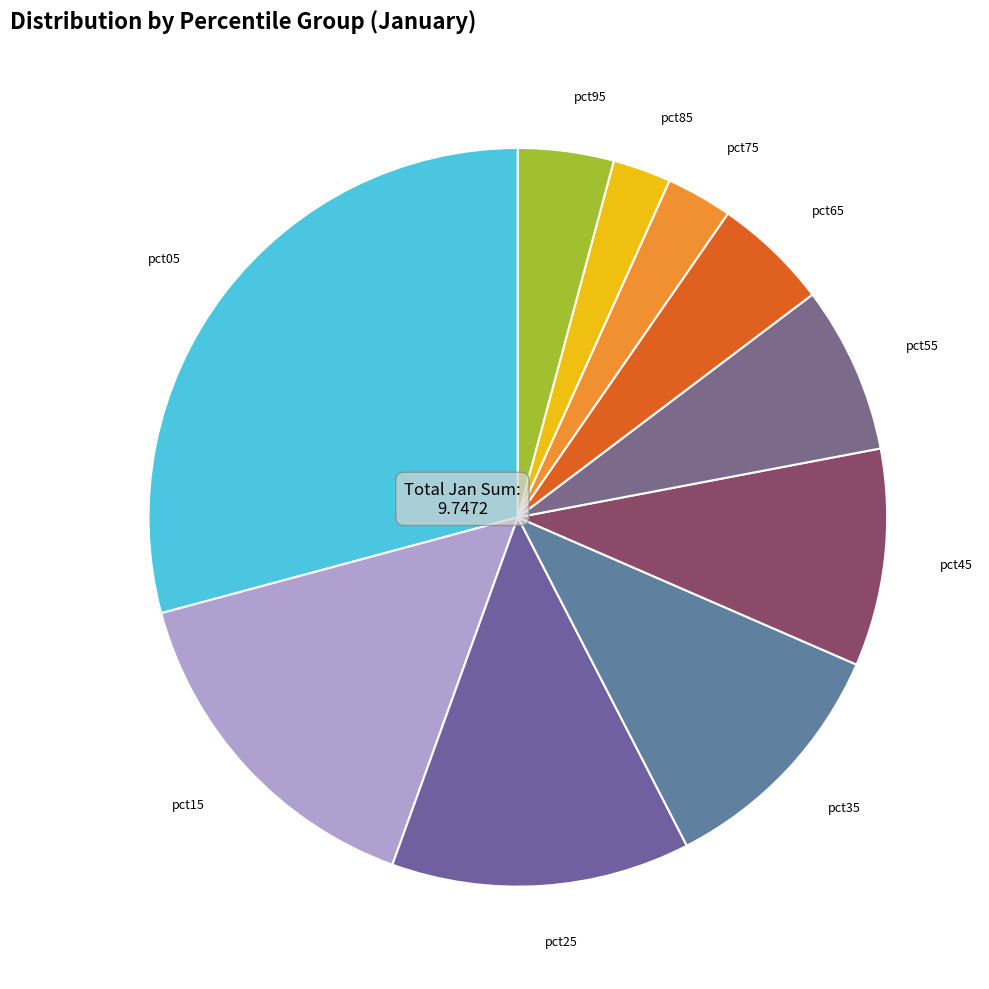

Which category has the smallest portion of the pie?

pct85